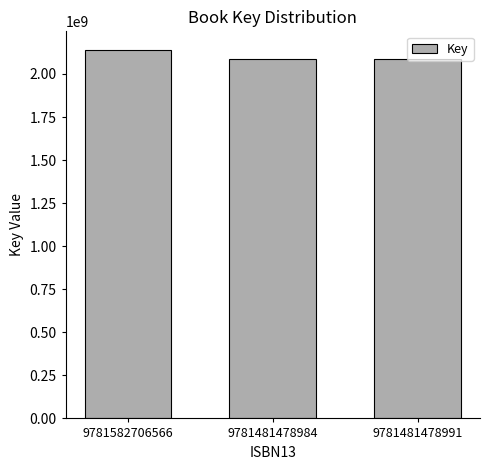

Does the chart contain any negative values?

No